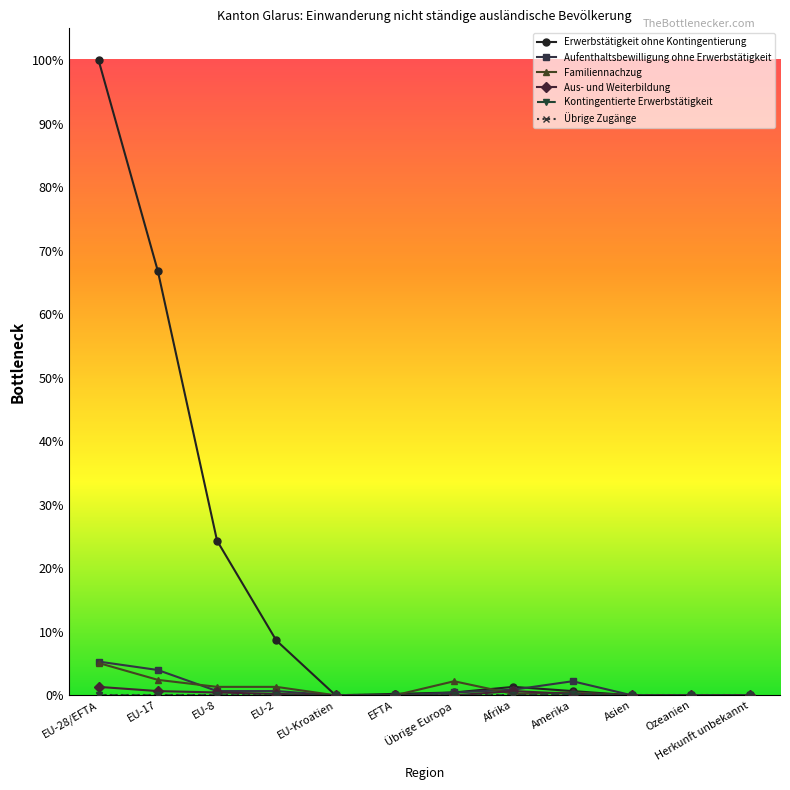

True or false: Kontingentierte Erwerbstätigkeit has more than 1 interior local peaks.

False